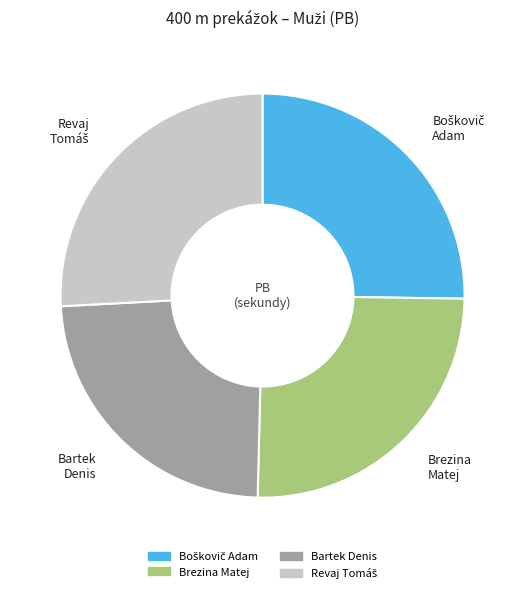

Which slice is the smallest?

Bartek Denis